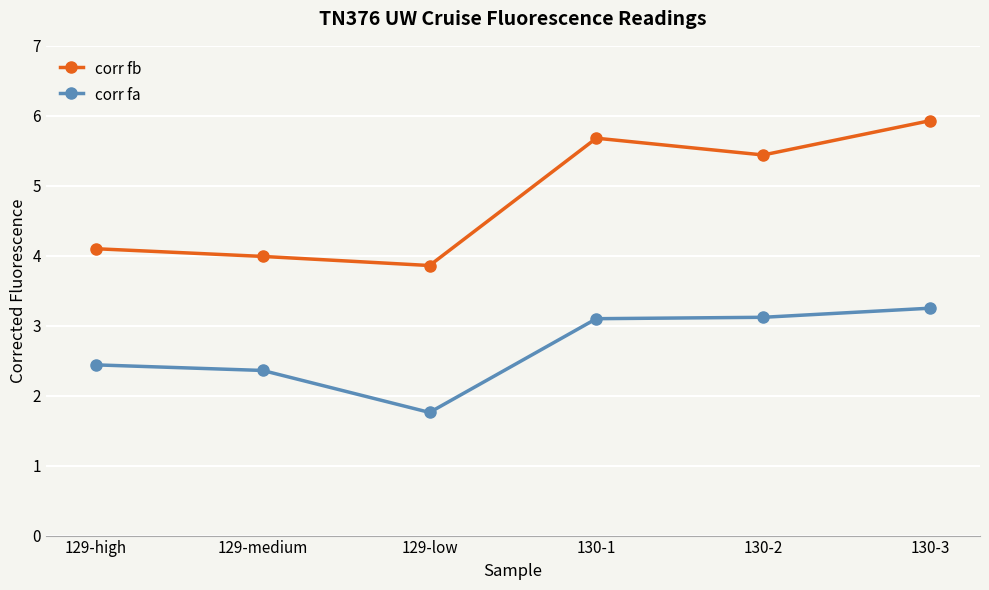

At which category does corr fb reach its first local peak?

130-1